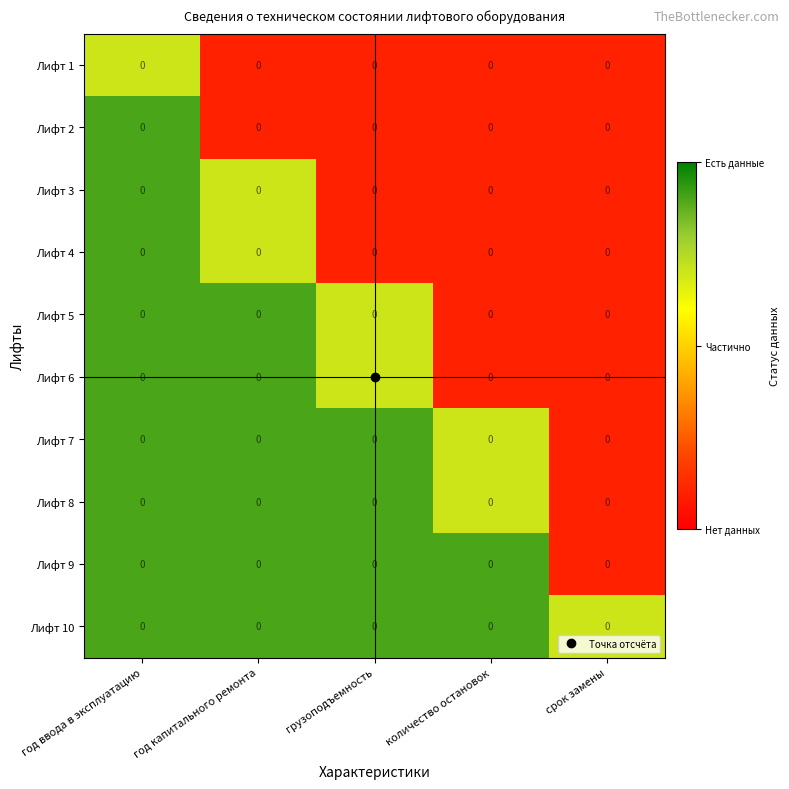

How many series are shown in this chart?

10